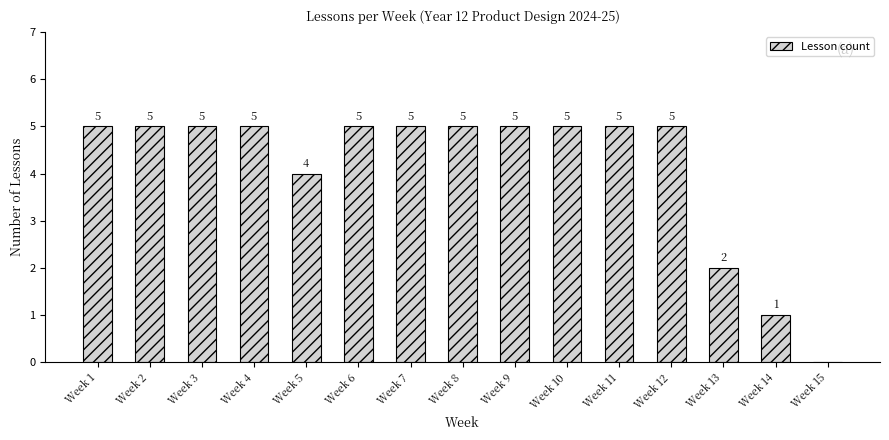

True or false: the data shows 5 at Week 1.

True